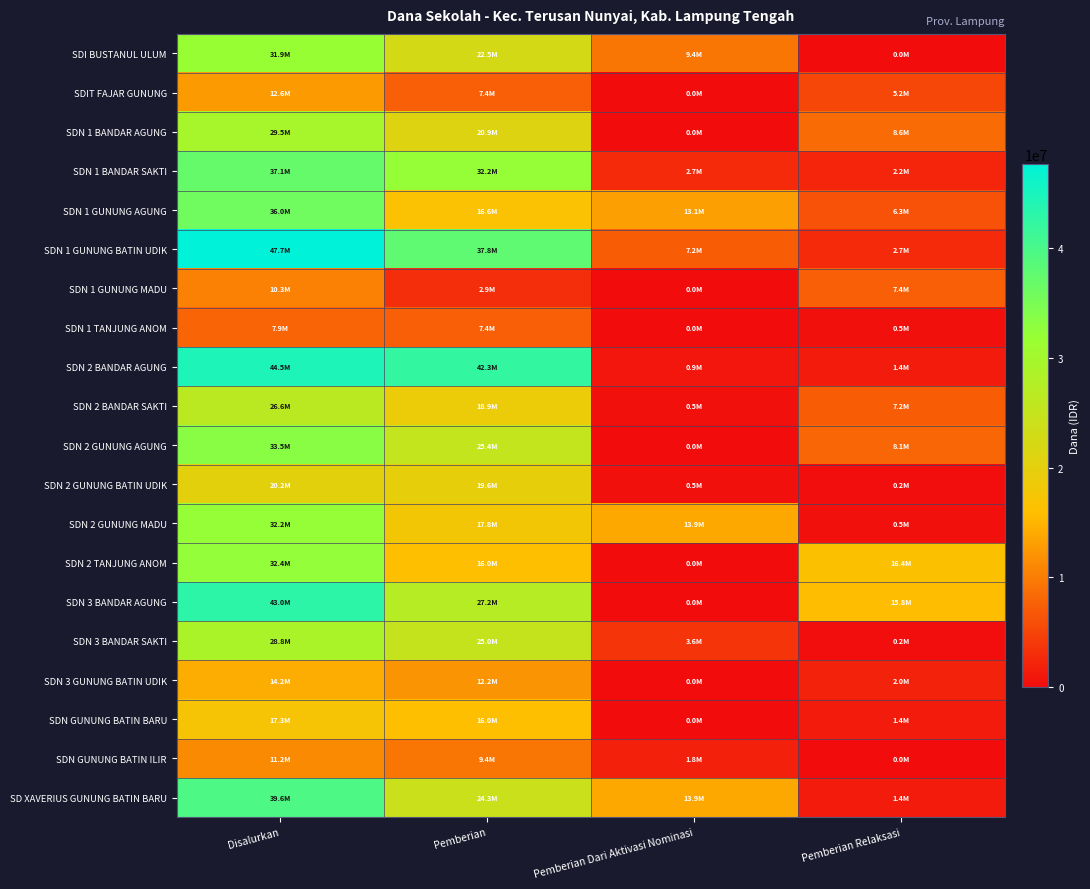

Rank the series by their maximum value, from highest to lowest.

SDN 1 GUNUNG BATIN UDIK, SDN 2 BANDAR AGUNG, SDN 3 BANDAR AGUNG, SD XAVERIUS GUNUNG BATIN BARU, SDN 1 BANDAR SAKTI, SDN 1 GUNUNG AGUNG, SDN 2 GUNUNG AGUNG, SDN 2 TANJUNG ANOM, SDN 2 GUNUNG MADU, SDI BUSTANUL ULUM, SDN 1 BANDAR AGUNG, SDN 3 BANDAR SAKTI, SDN 2 BANDAR SAKTI, SDN 2 GUNUNG BATIN UDIK, SDN GUNUNG BATIN BARU, SDN 3 GUNUNG BATIN UDIK, SDIT FAJAR GUNUNG, SDN GUNUNG BATIN ILIR, SDN 1 GUNUNG MADU, SDN 1 TANJUNG ANOM